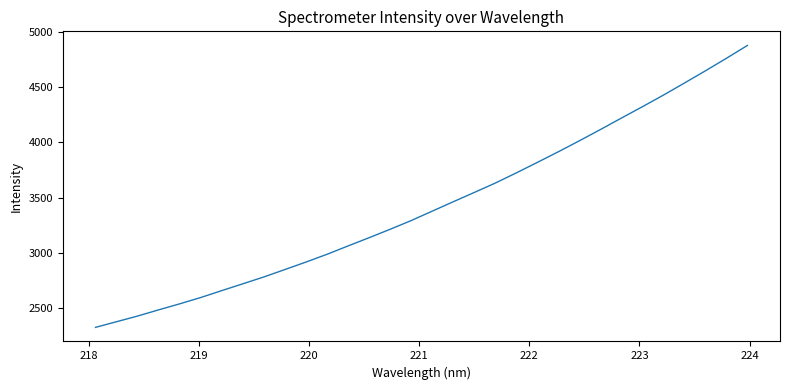

What is the maximum value shown in the chart?

4874.5